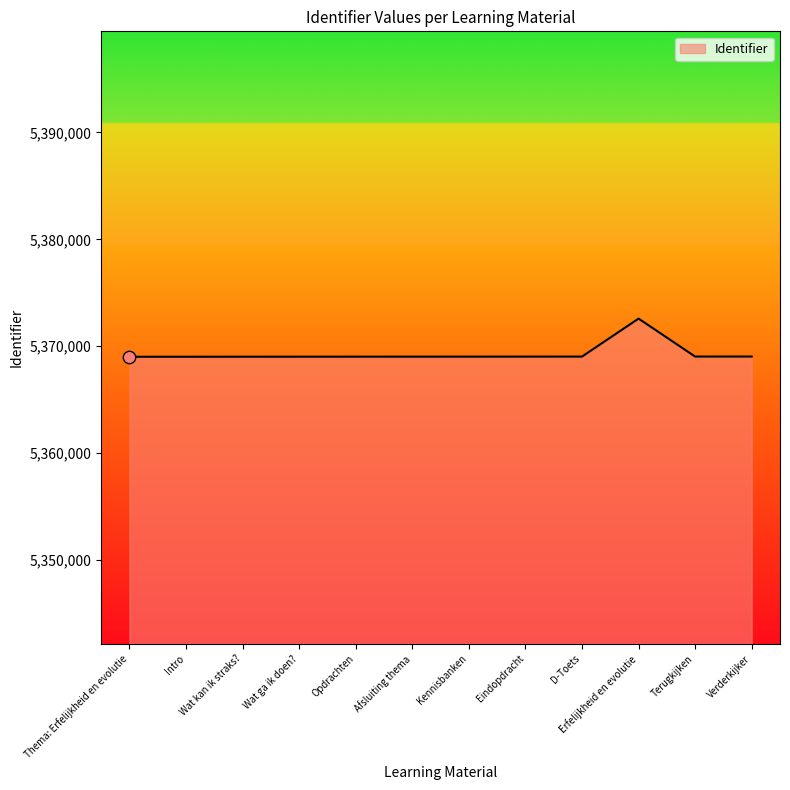

Between Erfelijkheid en evolutie and Verderkijker, which is larger?

Erfelijkheid en evolutie